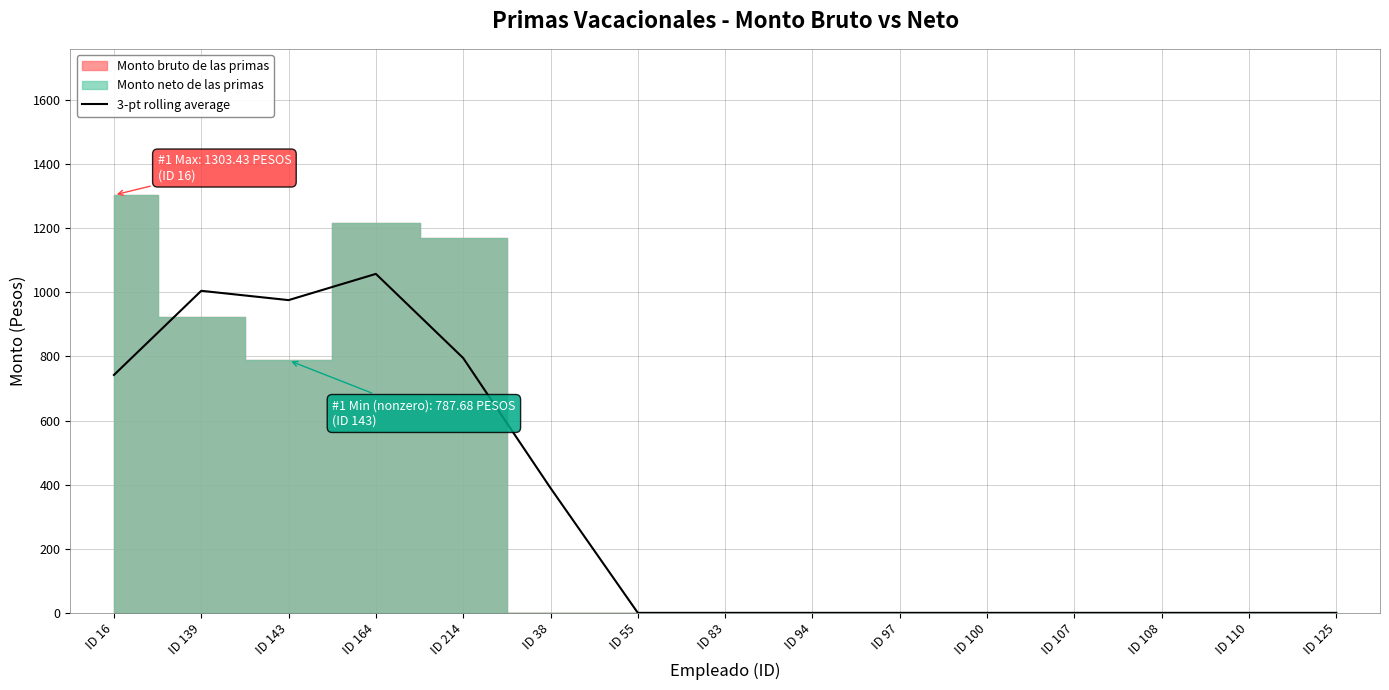

What is the highest value of the 3-pt rolling average series?

1057.5